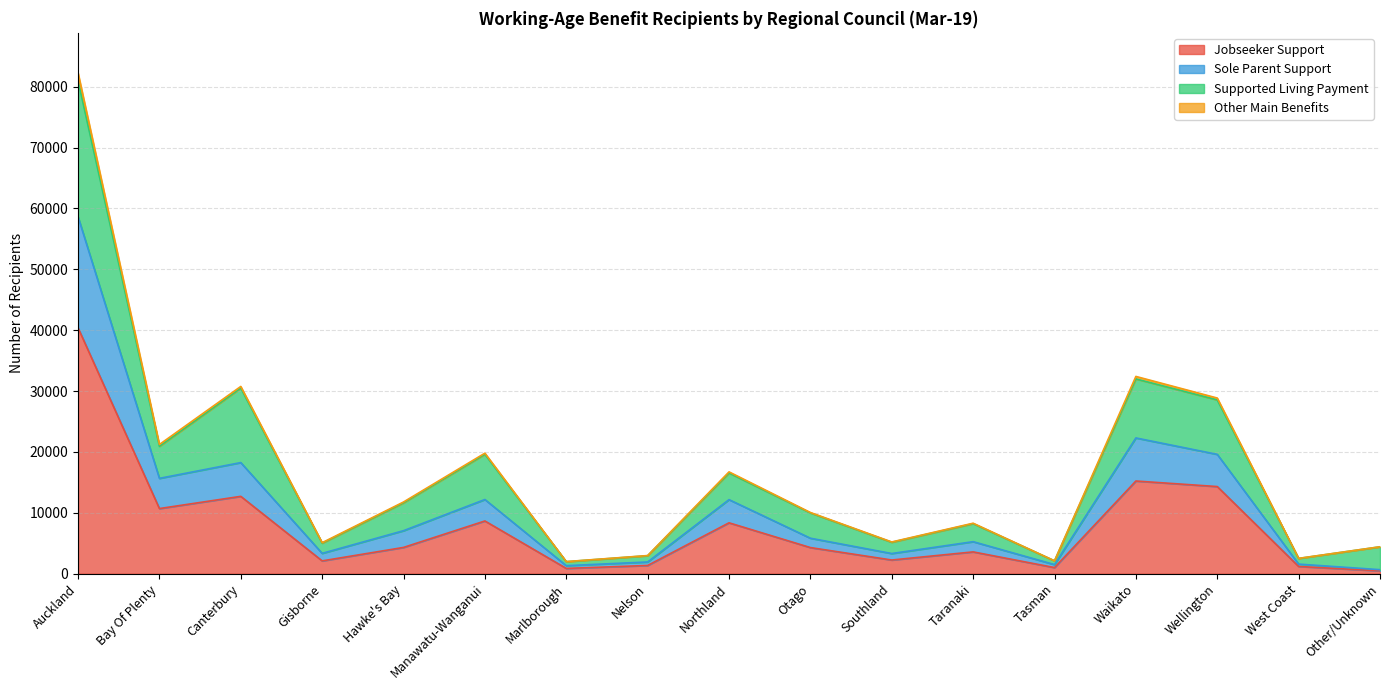

How many data points does each series have?

17